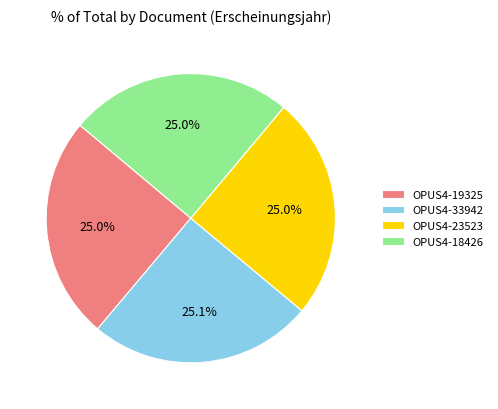

How much of the chart is everything except OPUS4-33942?

74.9%